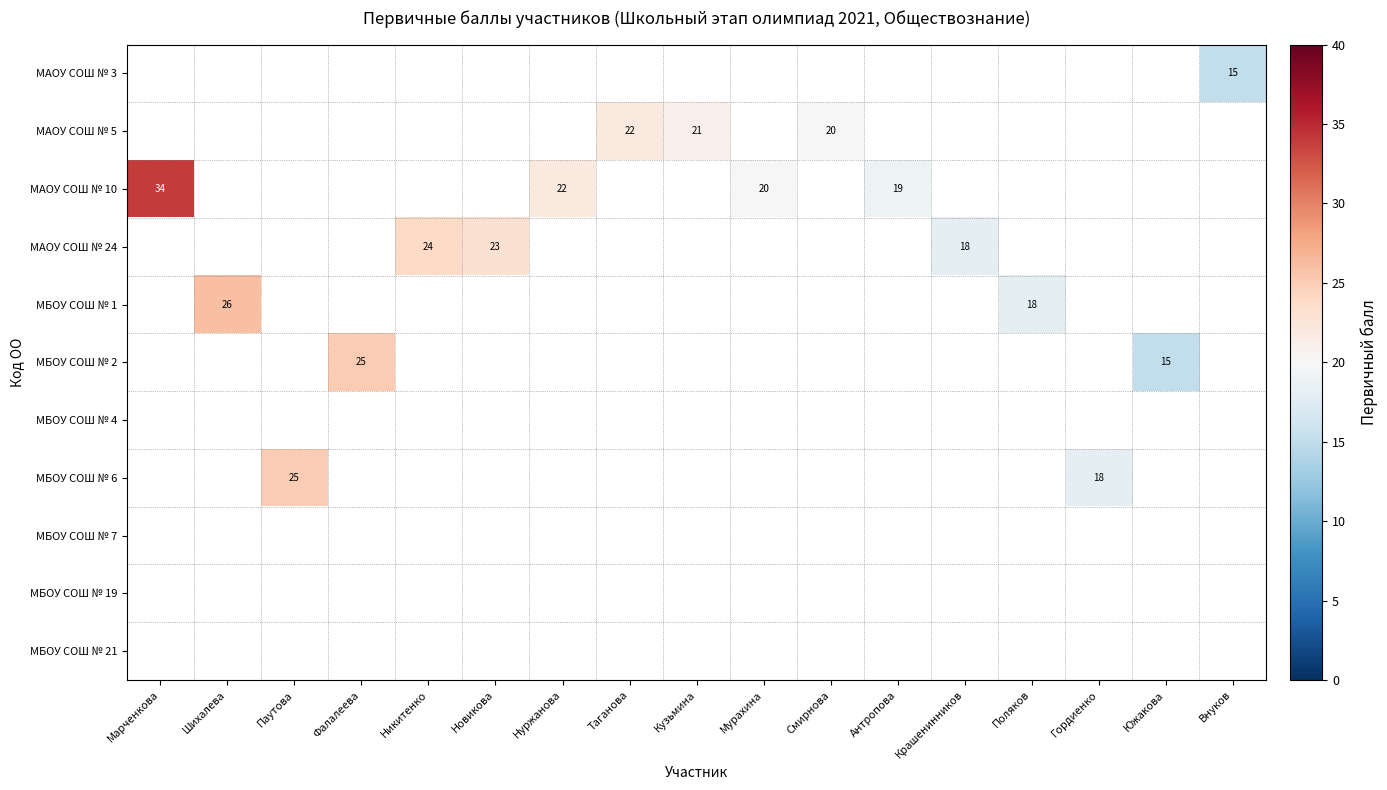

How many values in МАОУ СОШ № 3 are above zero?

1